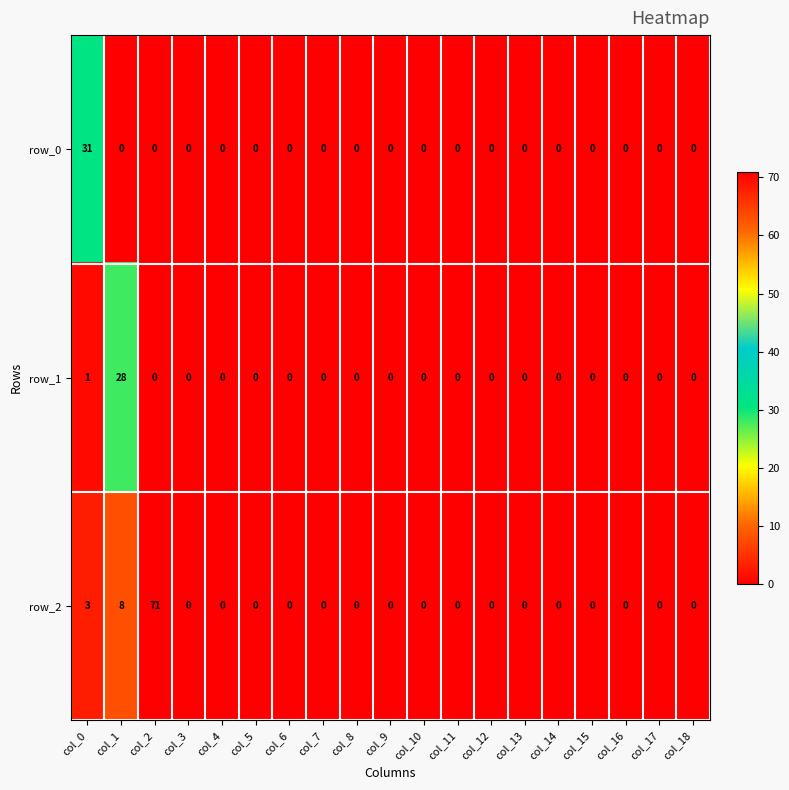

What is the difference between the maximum and minimum values in the row_0 series?

31